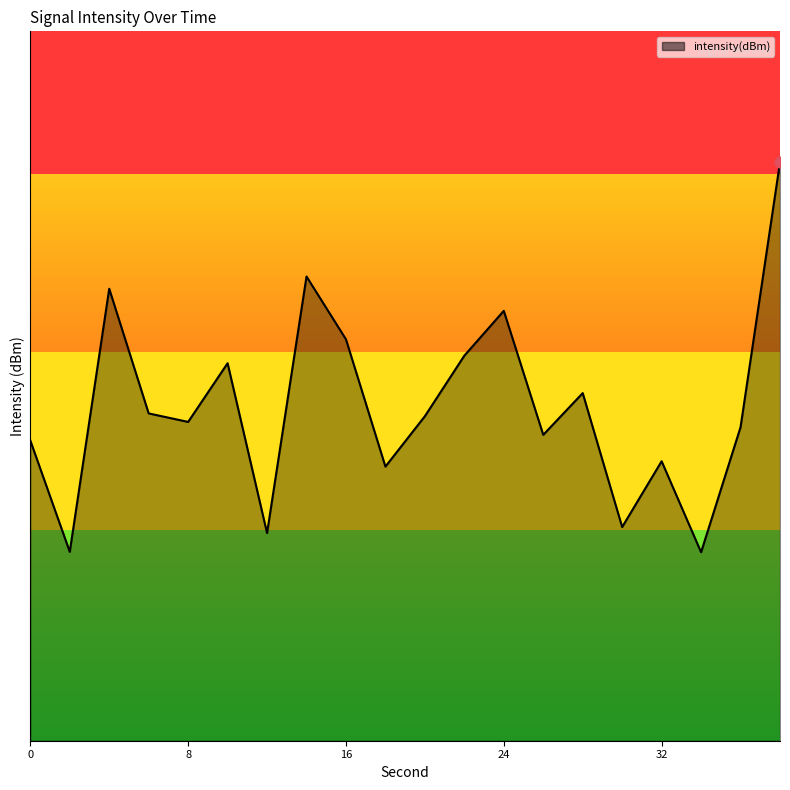

Is this an area chart (filled region under the line)?

Yes